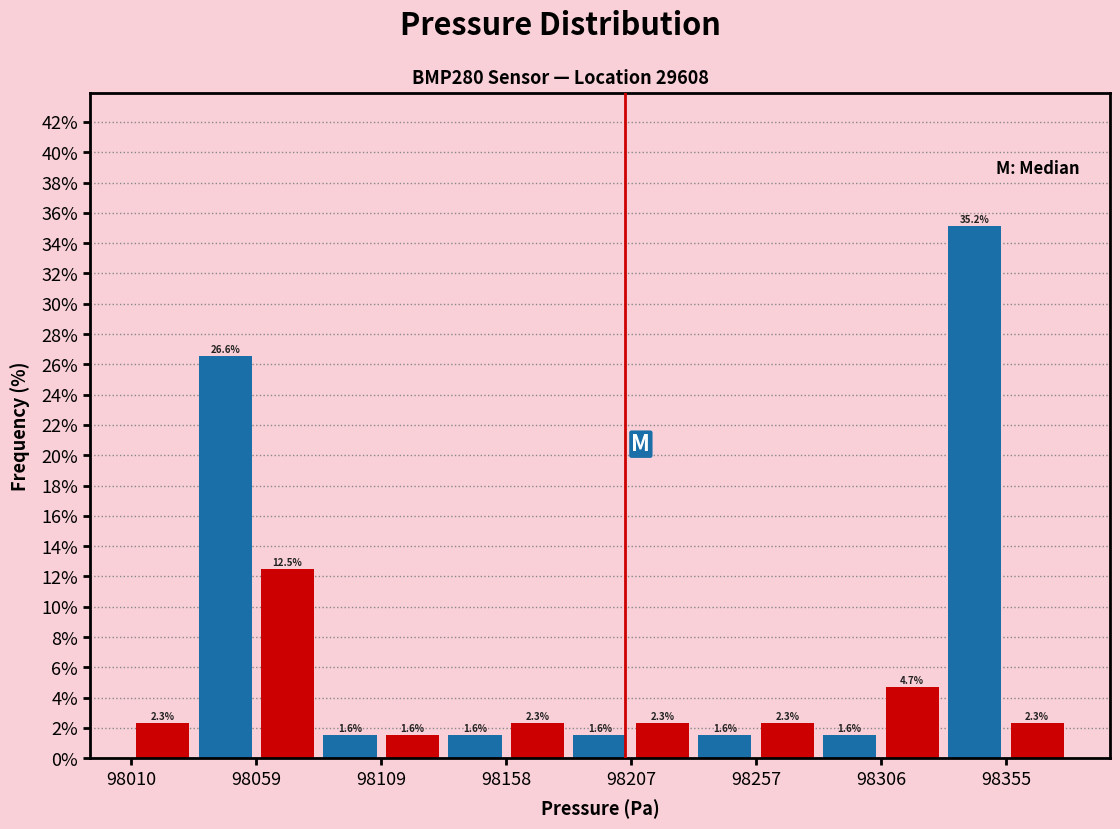

What is the height of the bar covering 98135 to 98160 on the x-axis? The bar edges are not printed on the chart, so give them approximately, as read against the axis.

1.6